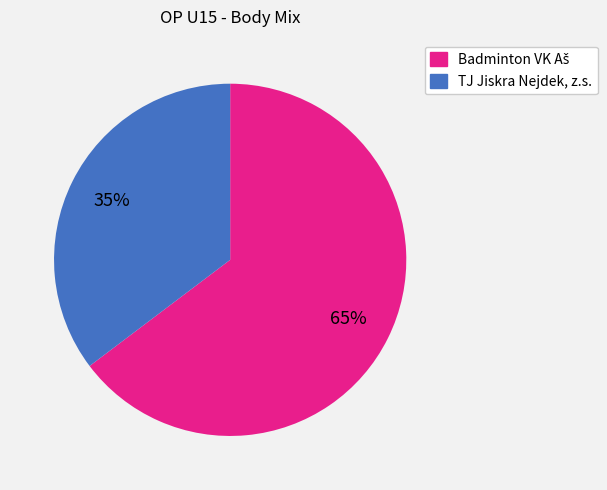

To the nearest percent, what is the average slice percentage?

50%